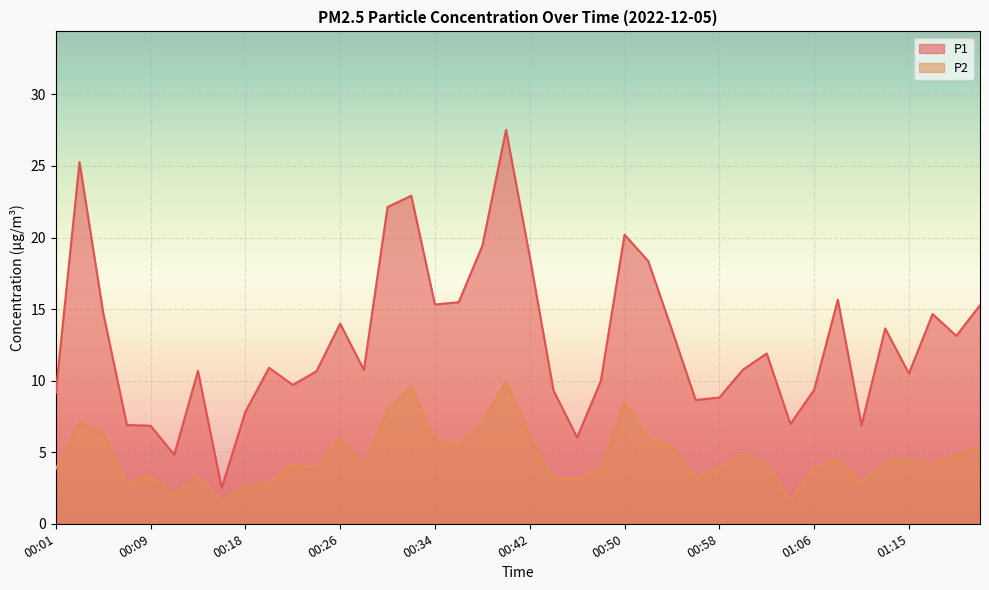

How many lines are shown in the chart?

2